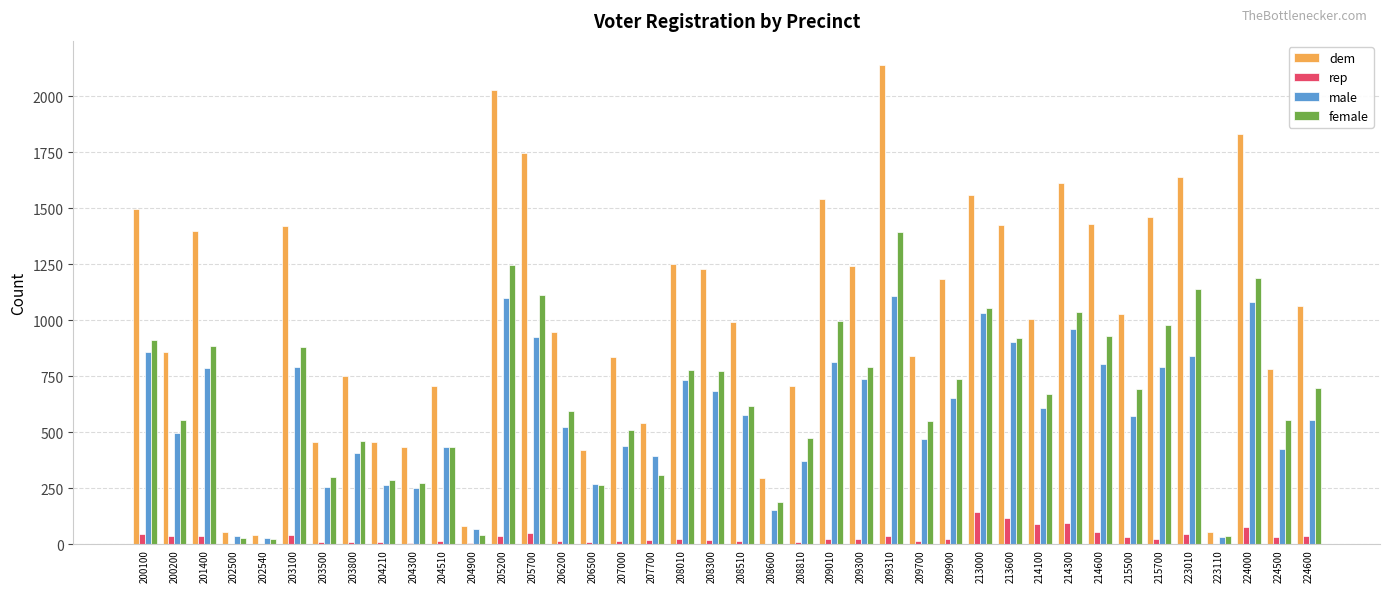

At which category is the sum across all series the highest?

209310